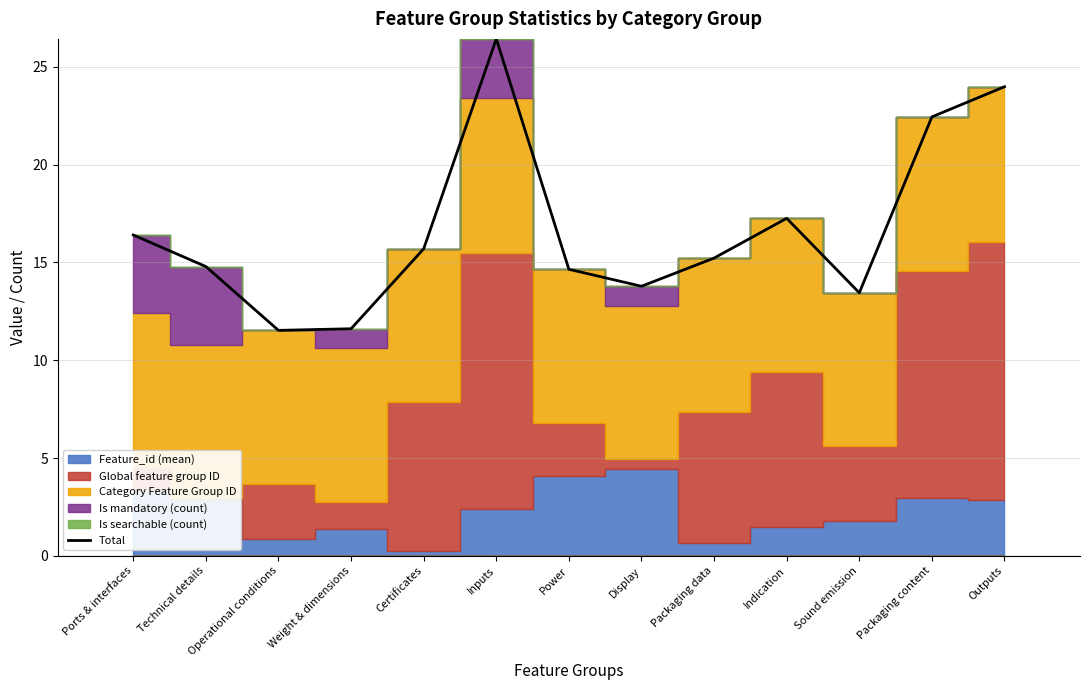

Which category has the highest value across all series?

Inputs